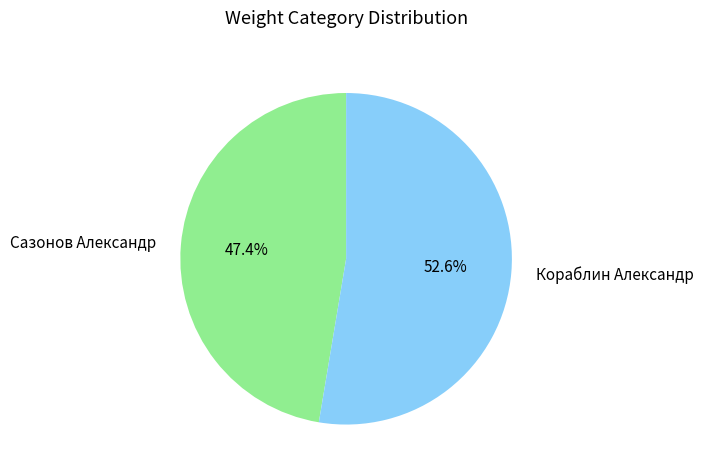

Approximately how many times larger is the value at Сазонов Александр compared to Кораблин Александр?

0.9